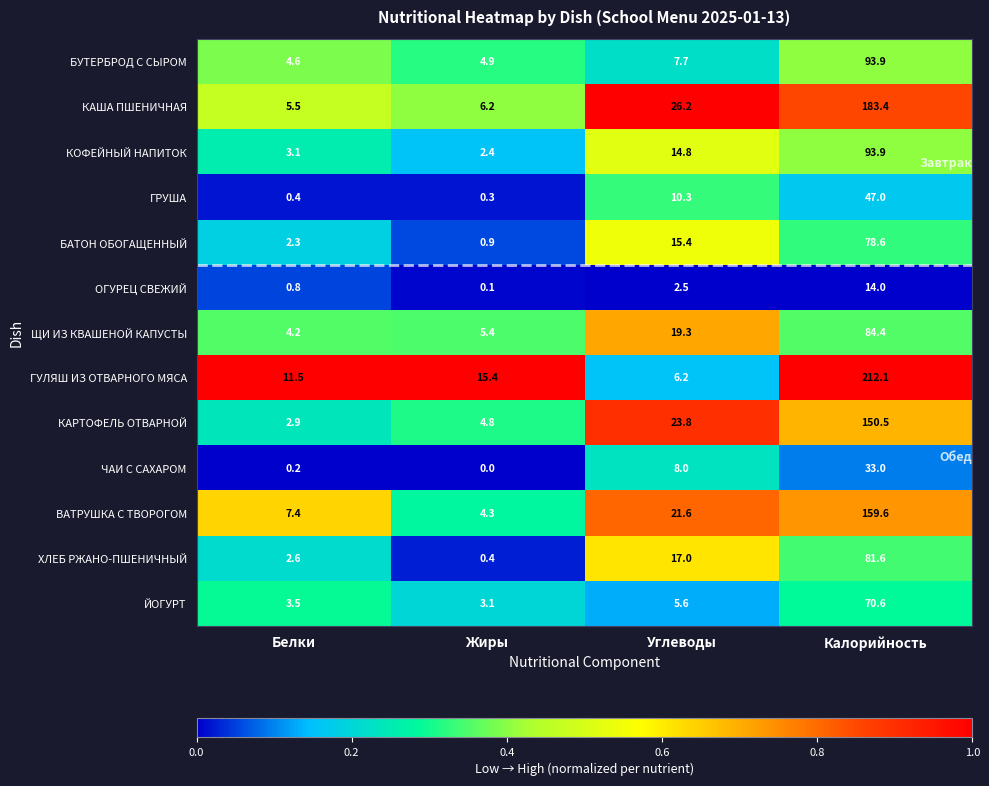

What is the total value across all series at Калорийность?

1302.6